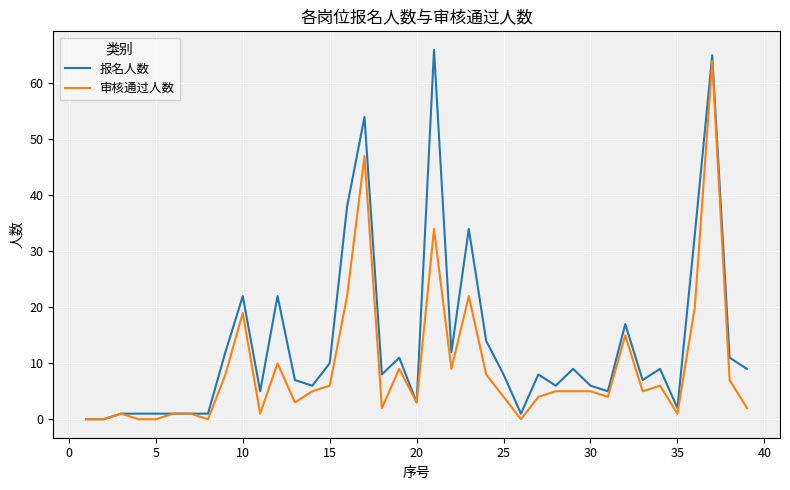

List the series in order of their overall mean, lowest first.

审核通过人数, 报名人数